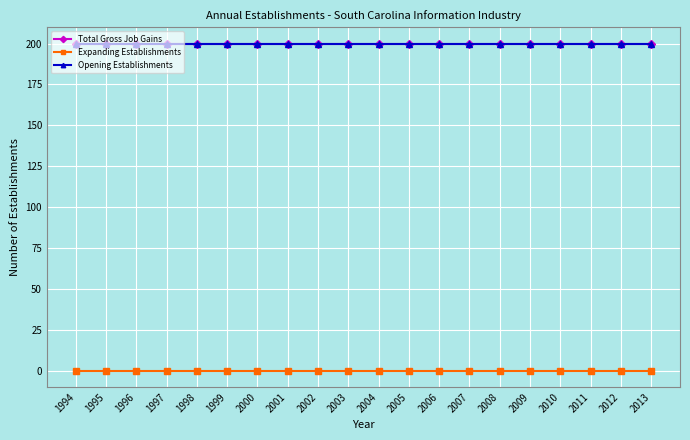

Is this an area chart (filled region under the line)?

No